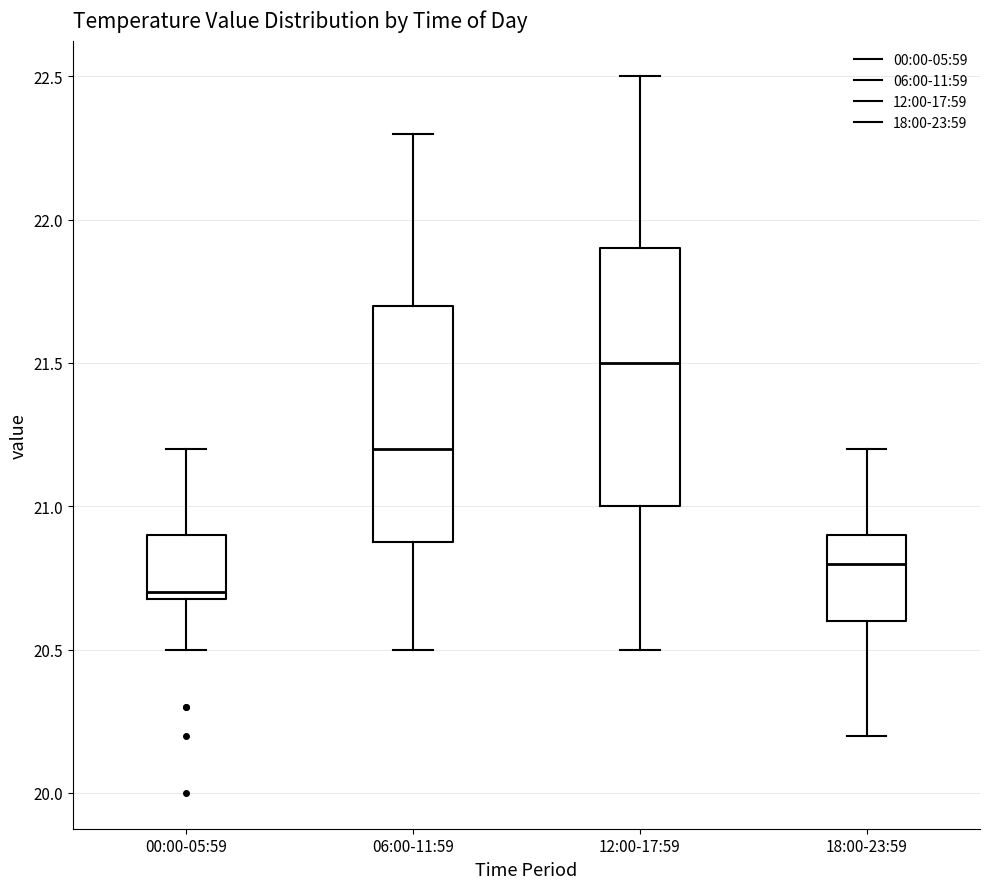

Which box has the lowest median line?

00:00-05:59